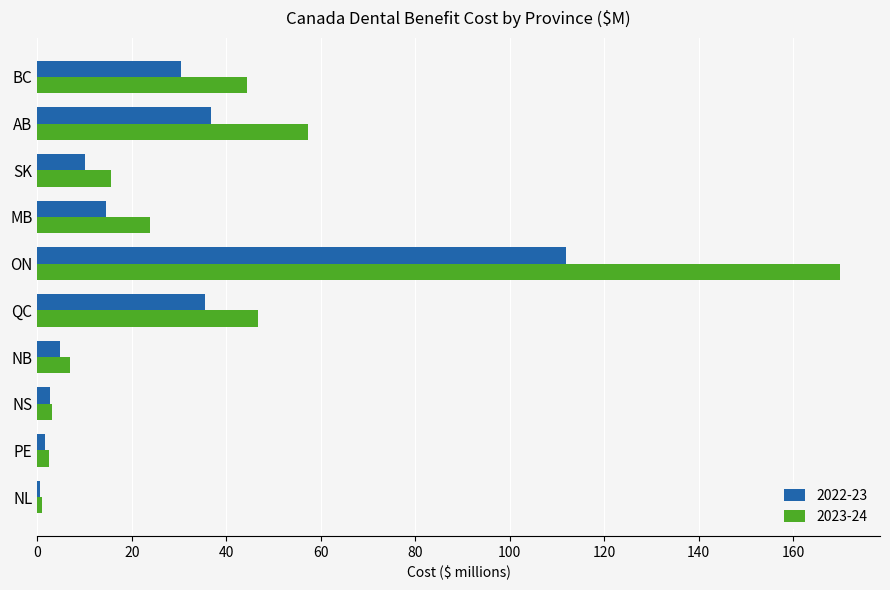

What is the minimum value shown in the chart?

0.6